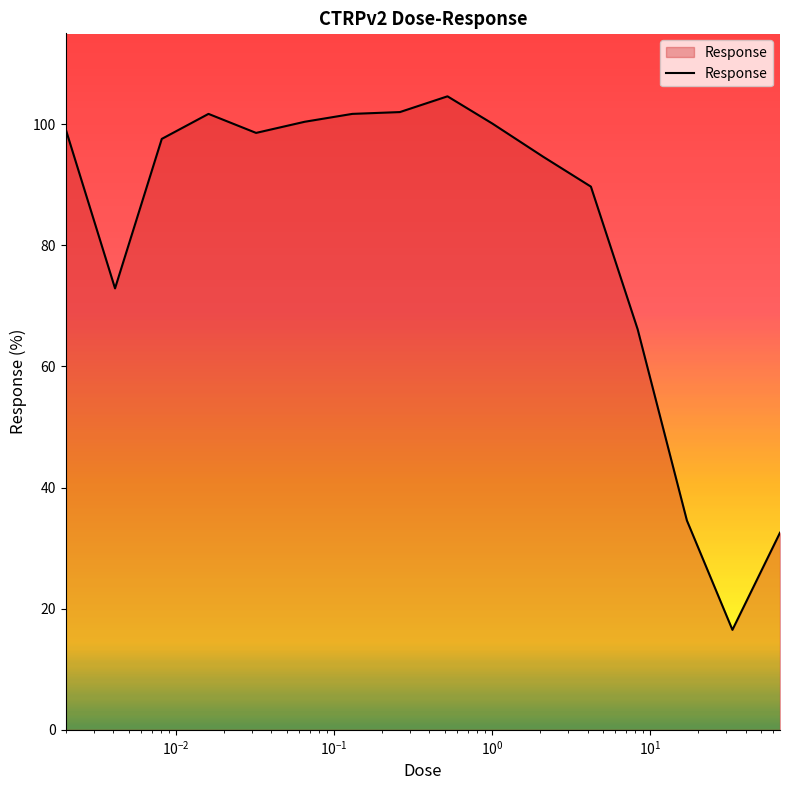

Does the chart have visible grid lines?

No